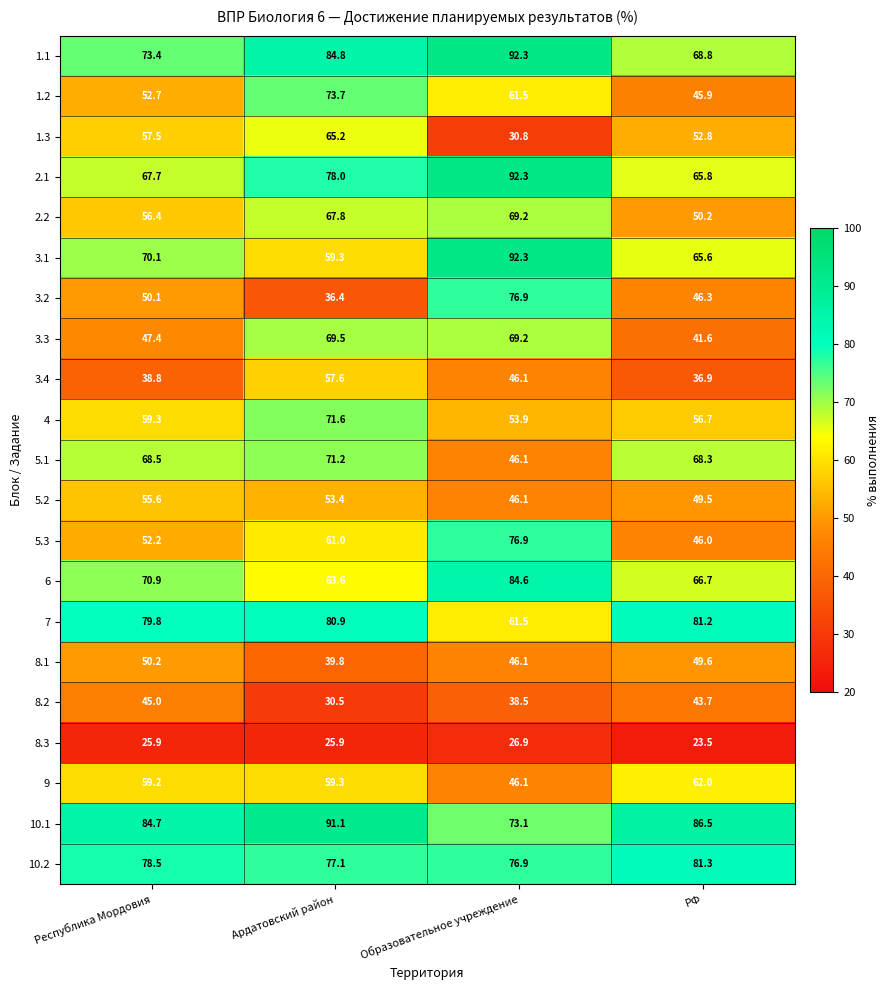

What is the spread (max minus min) of values at Республика Мордовия?

58.8